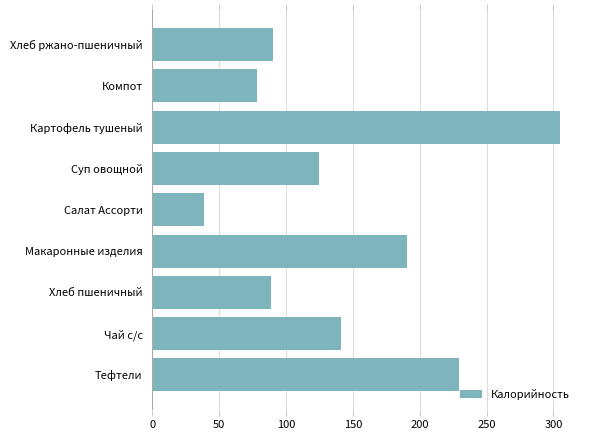

At which label is the value closest to 171?

Макаронные изделия